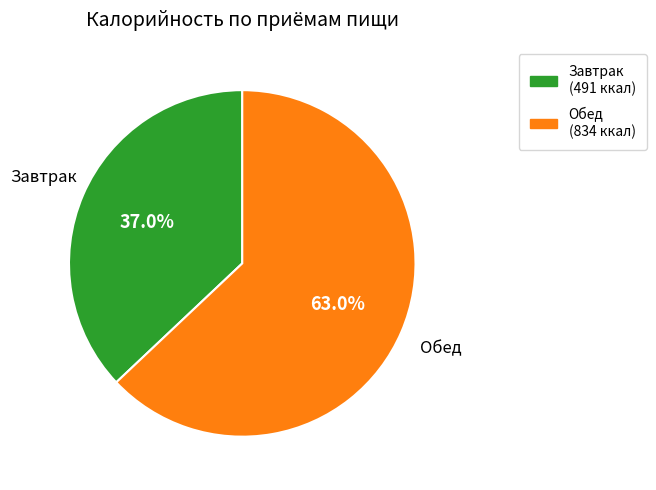

Rank the categories by value from lowest to highest.

Завтрак, Обед